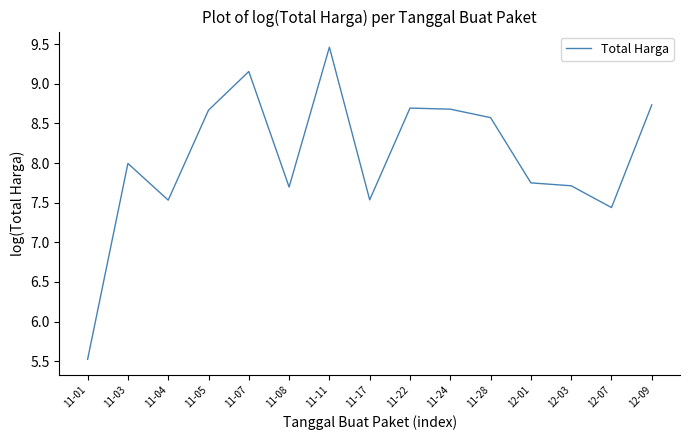

The chart shows a value of 4.8 at 12-09. True or false?

False